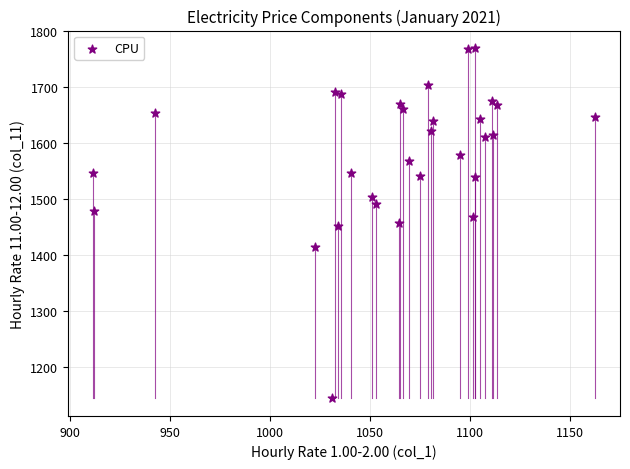

What is the range of Y values (max minus min)?

625.8